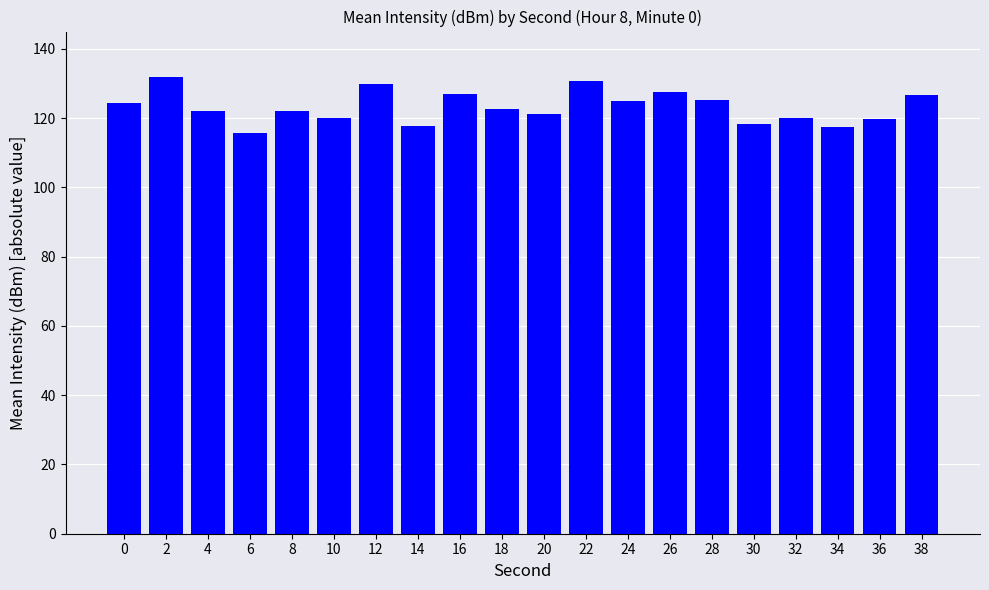

What is the minimum value shown in the chart?

115.7